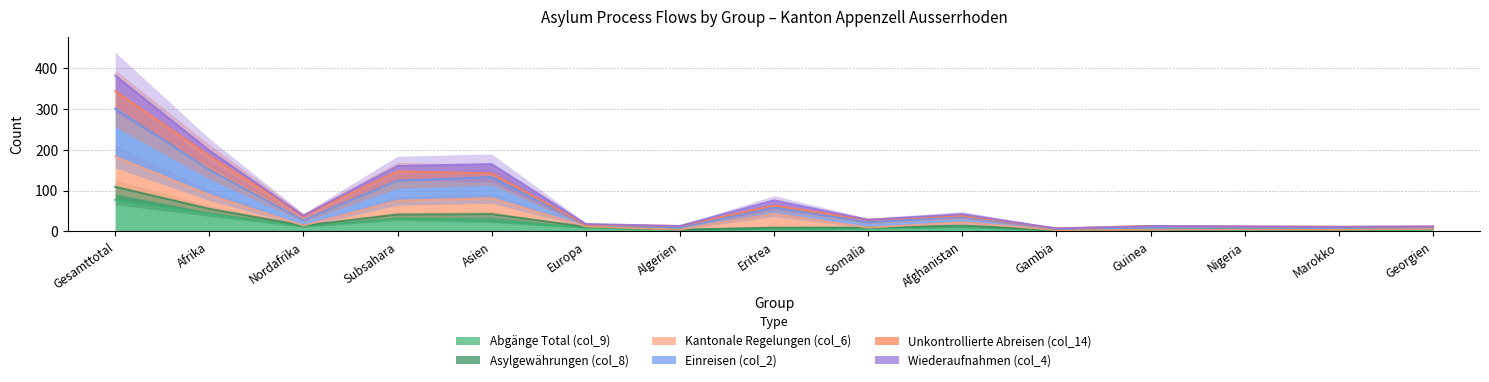

True or false: Einreisen (col_2) has more than 2 interior local peaks.

True